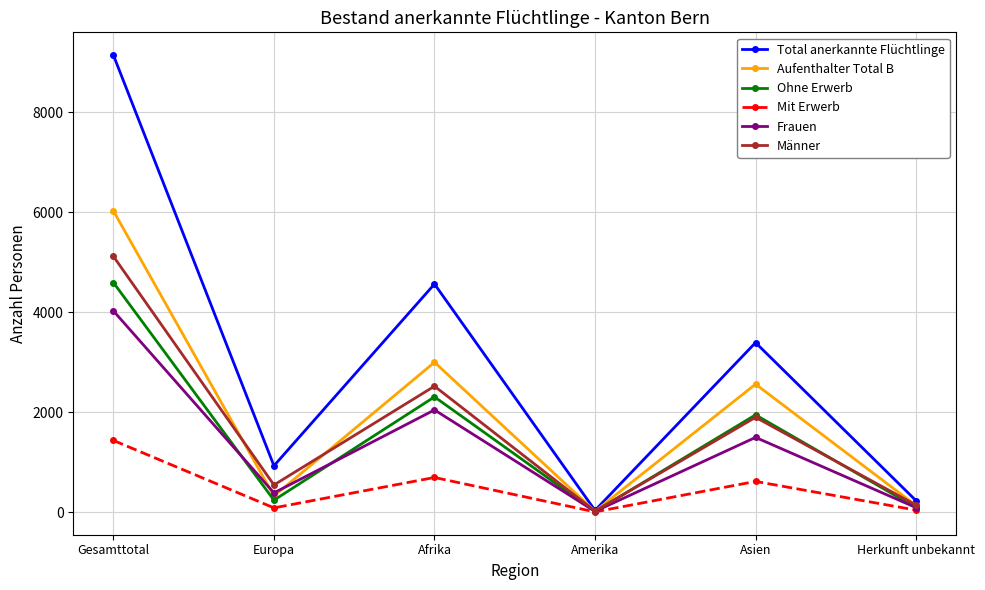

List the series in order of their peak value, highest first.

Total anerkannte Flüchtlinge, Aufenthalter Total B, Männer, Ohne Erwerb, Frauen, Mit Erwerb